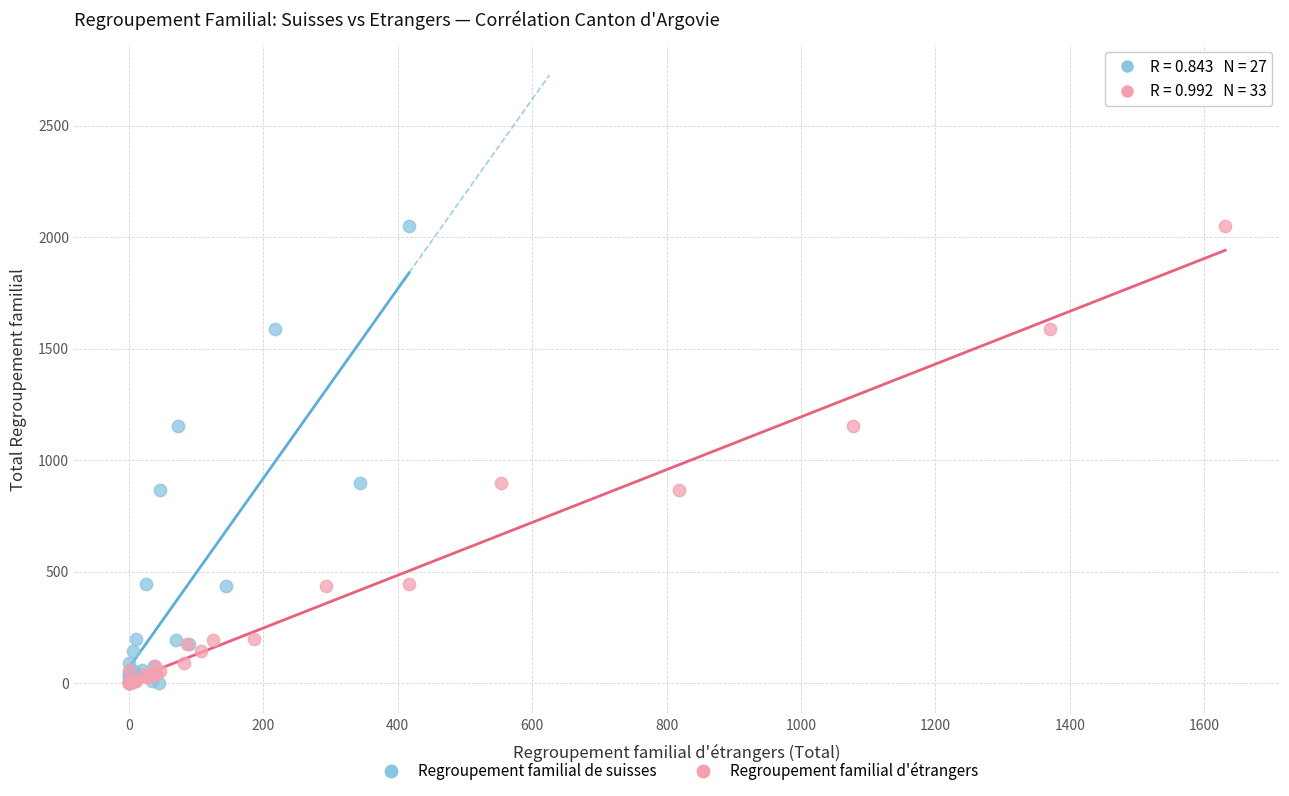

What are all the series names shown in the legend?

Regroupement familial de suisses, Regroupement familial d'étrangers